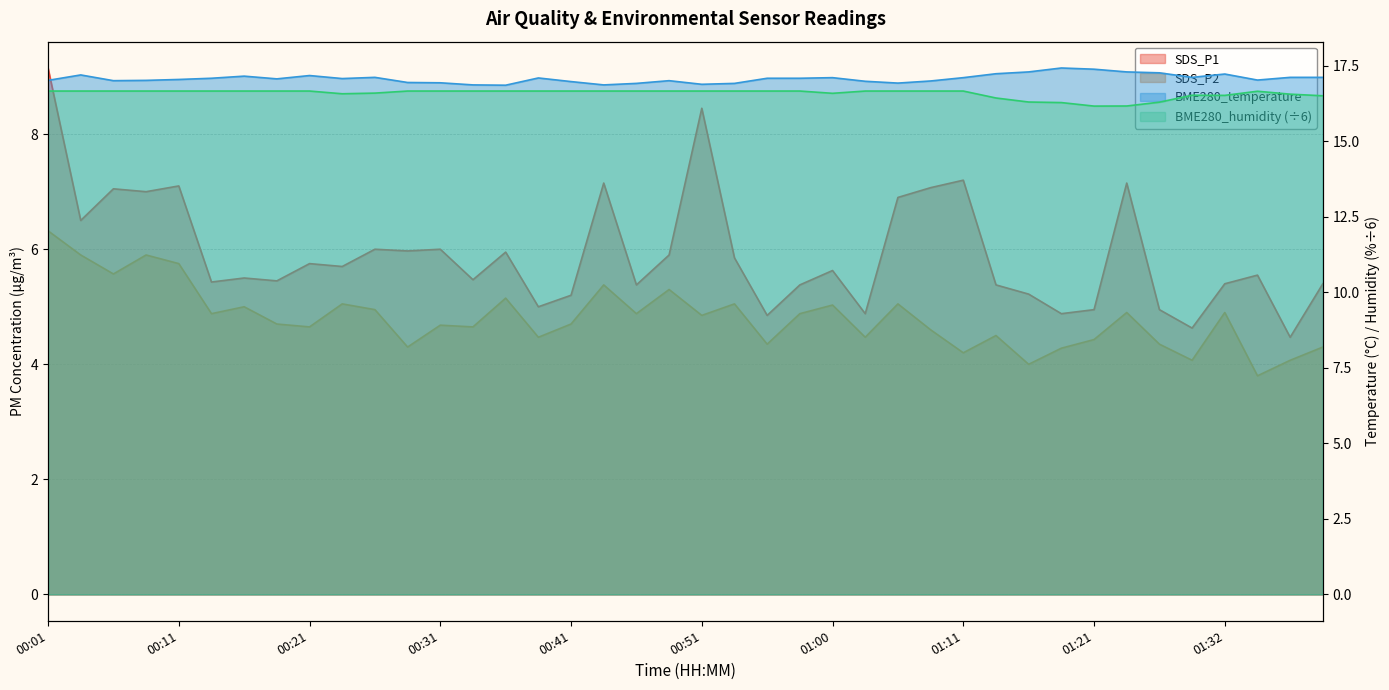

What is the spread (max minus min) of values at 00:31?

12.3